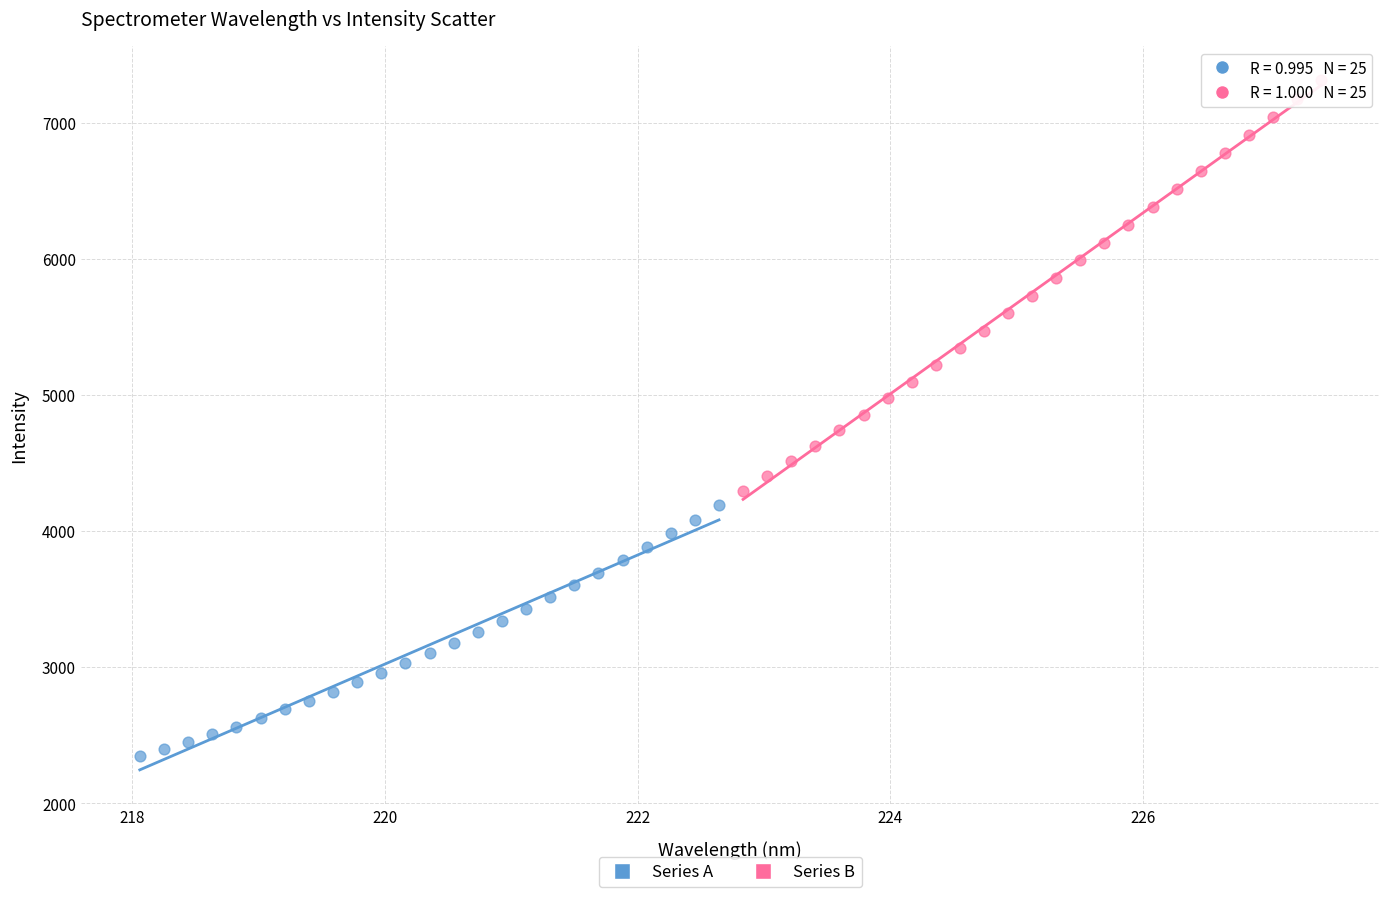

Which series has the widest spread of Y values?

Series B